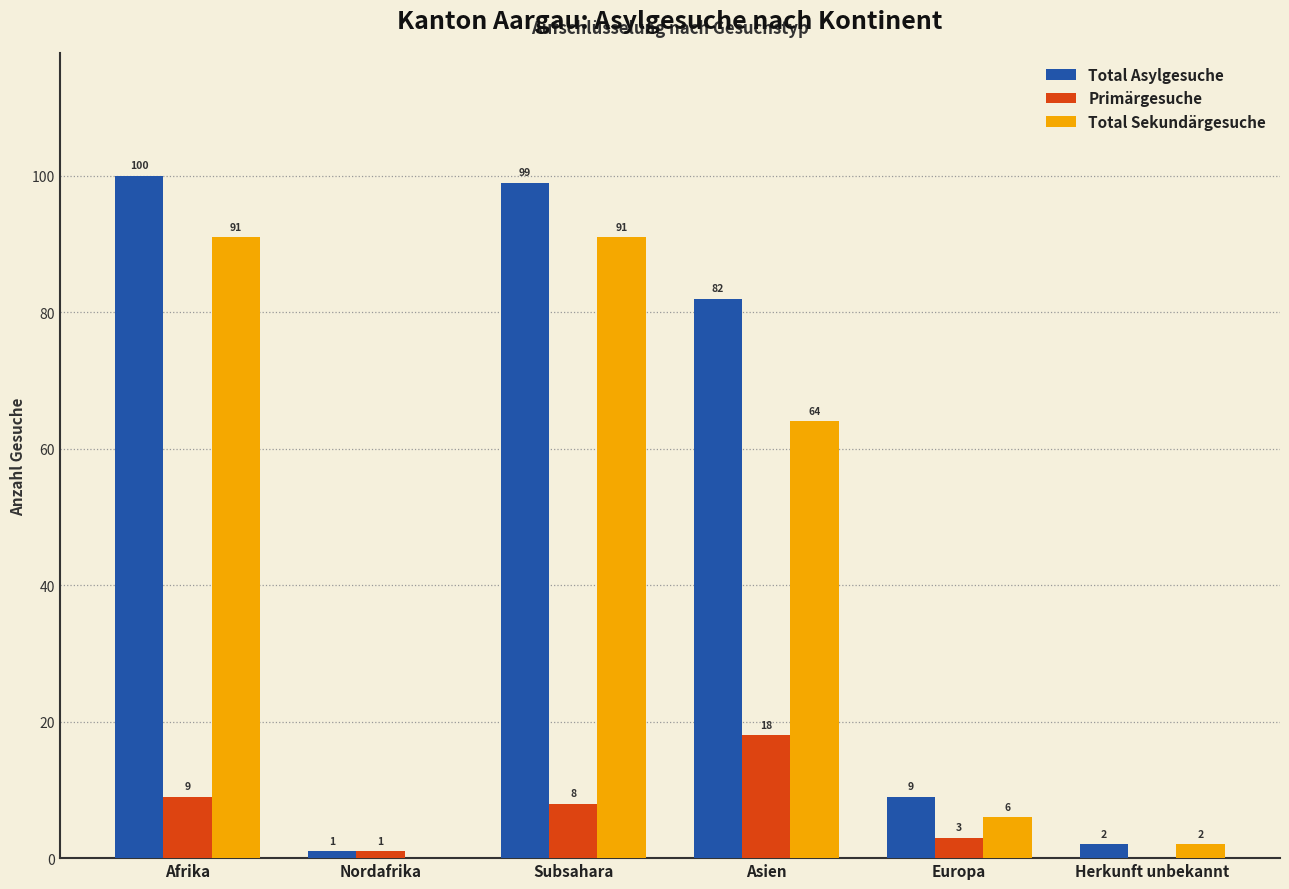

What are all the series names shown in the legend?

Total Asylgesuche, Primärgesuche, Total Sekundärgesuche